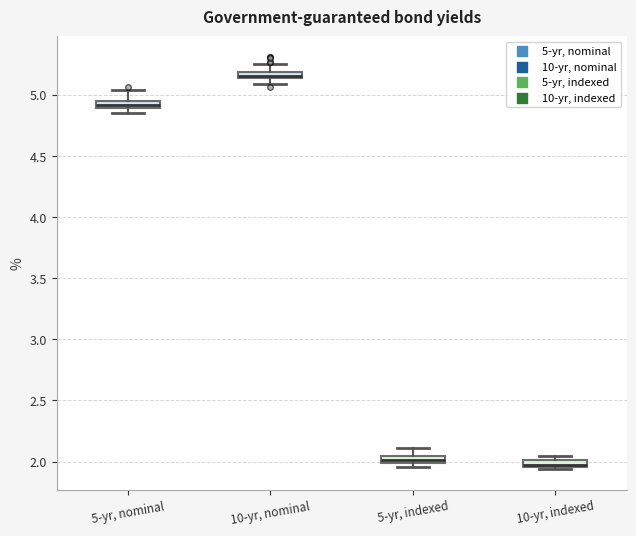

Where is the upper edge of the box for 5-yr, indexed on the y-axis? The values are not printed on the chart, so give them approximately, as read against the axis.

2.05